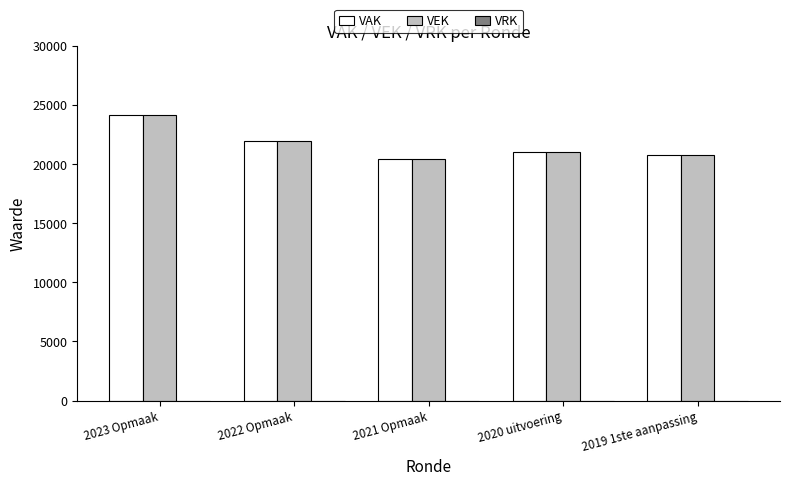

Where is VAK nearest to the value 22329?

2022 Opmaak